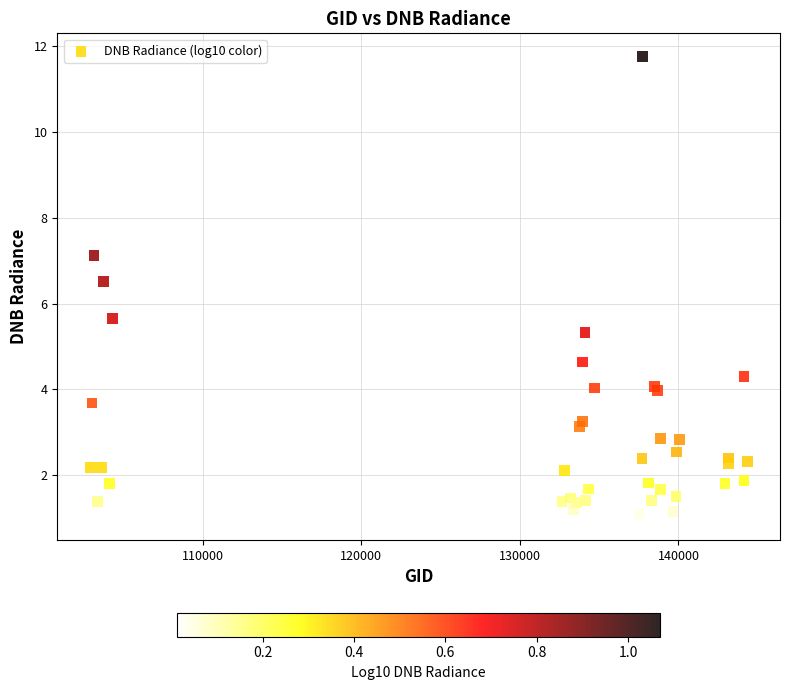

What Y value in the scatter plot is closest to 6?

5.7